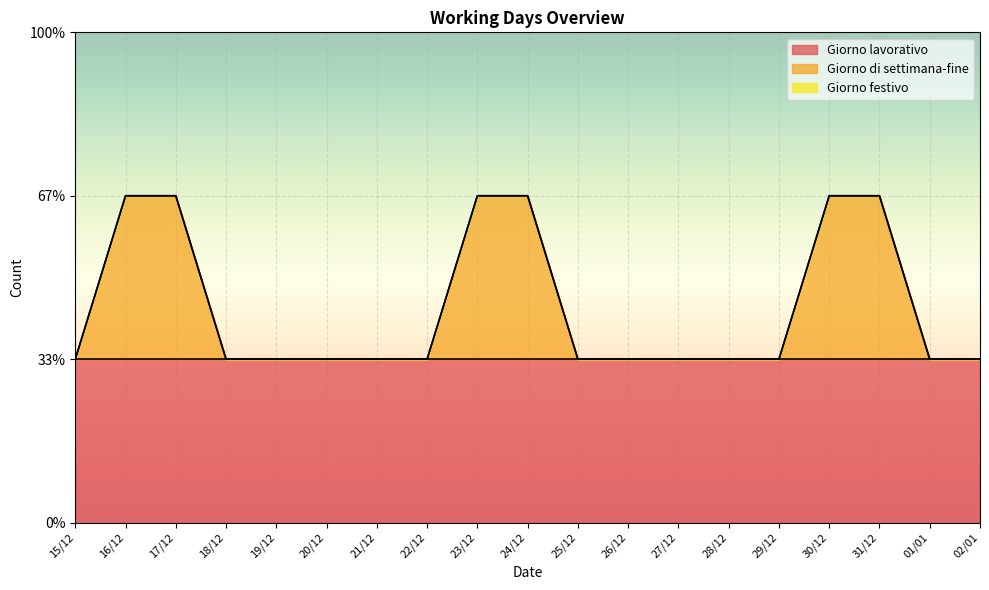

The value of Giorno festivo at 25/12 is 0. True or false?

True